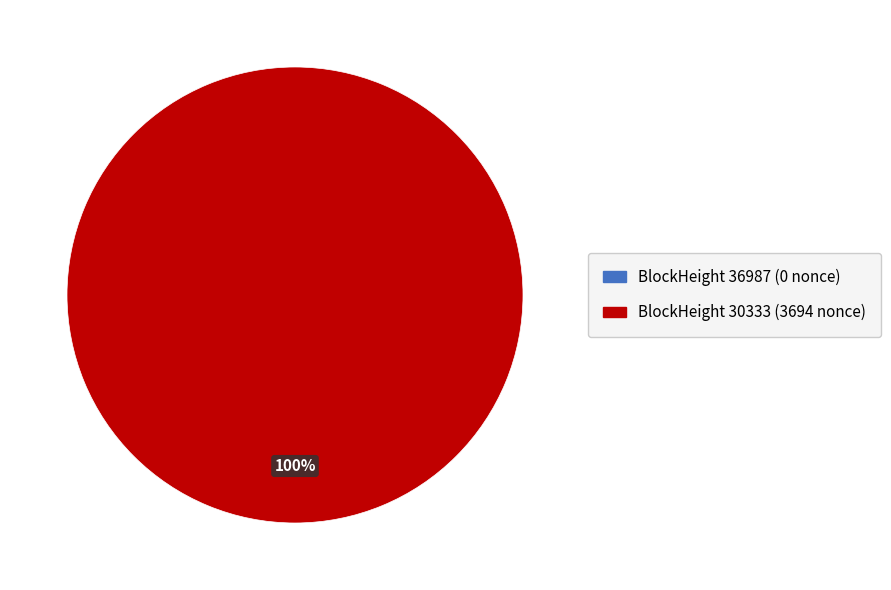

How many slices are in this pie chart?

2